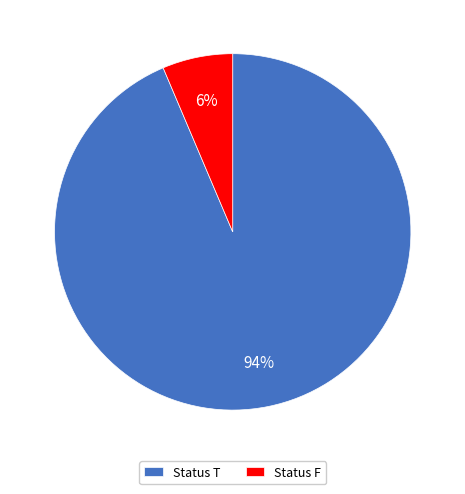

Between Status T and Status F, which is larger?

Status T